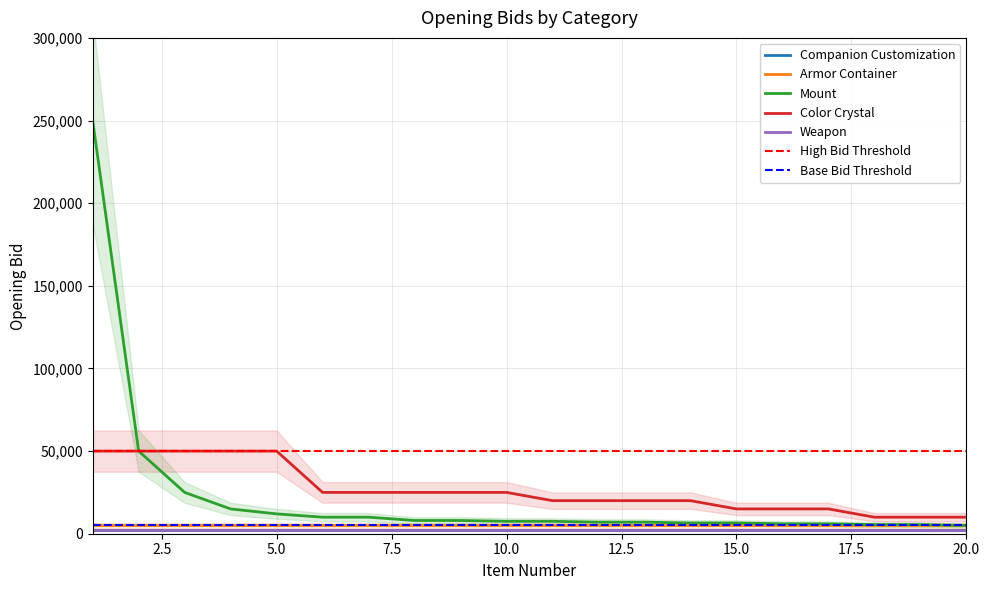

How many lines are shown in the chart?

5